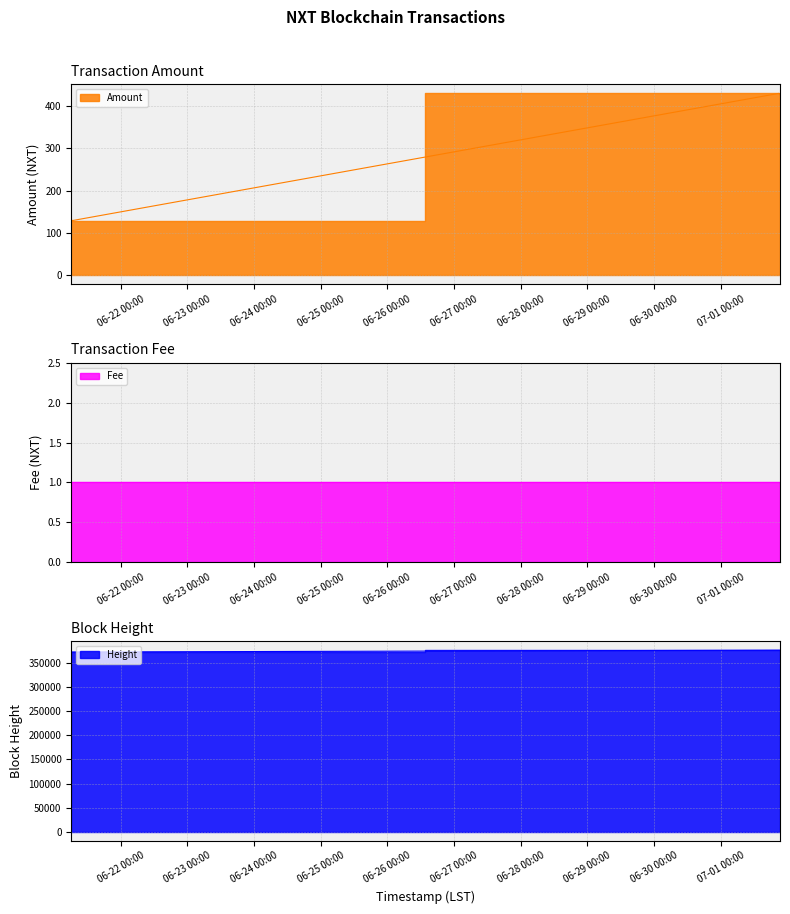

What is the value of the Amount point at the 4th from the left?

429.7